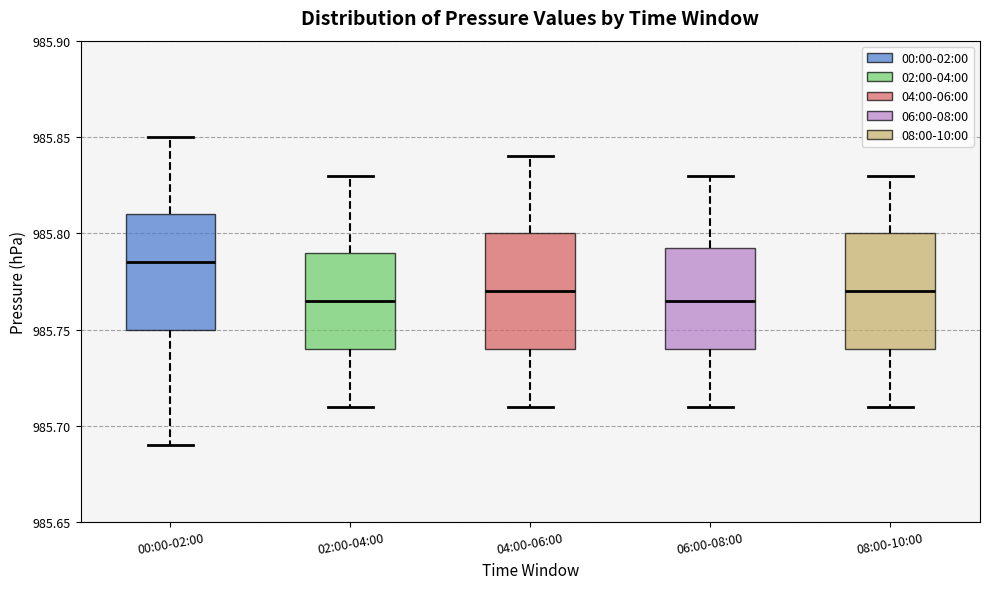

Reading left to right, transcribe this box plot: for each box, give where its median line is, the range the box spans, and where its two whiskers end, as read against the y-axis. The values are not printed on the chart, so give them approximately, as read against the axis.

00:00-02:00: median 985.785, box 985.750 to 985.810, whiskers 985.690 to 985.850
02:00-04:00: median 985.765, box 985.740 to 985.790, whiskers 985.710 to 985.830
04:00-06:00: median 985.770, box 985.740 to 985.800, whiskers 985.710 to 985.840
06:00-08:00: median 985.765, box 985.740 to 985.795, whiskers 985.710 to 985.830
08:00-10:00: median 985.770, box 985.740 to 985.800, whiskers 985.710 to 985.830